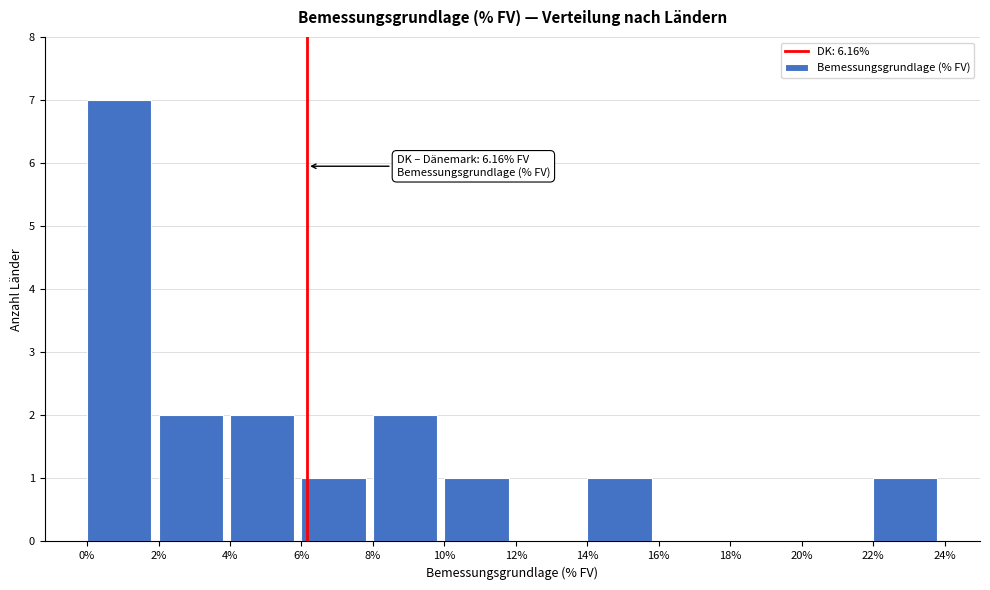

Over which range of the x-axis is the bar tallest?

0% to 2%